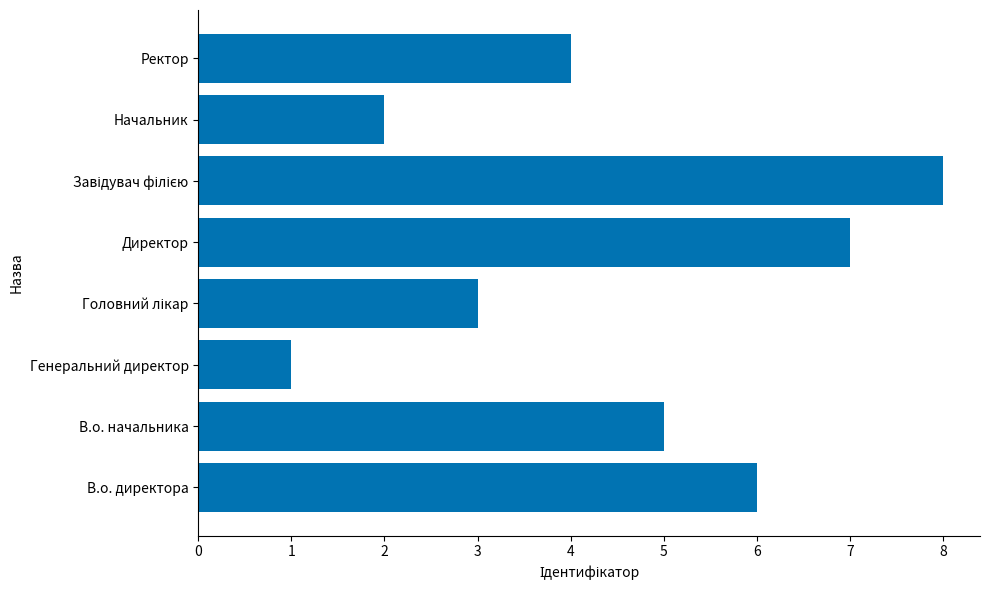

How many values are below 5?

4